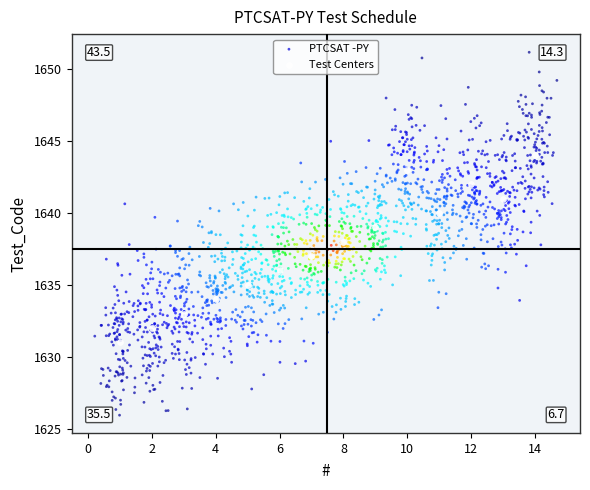

Which series has the largest Y range (max minus min)?

PTCSAT -PY